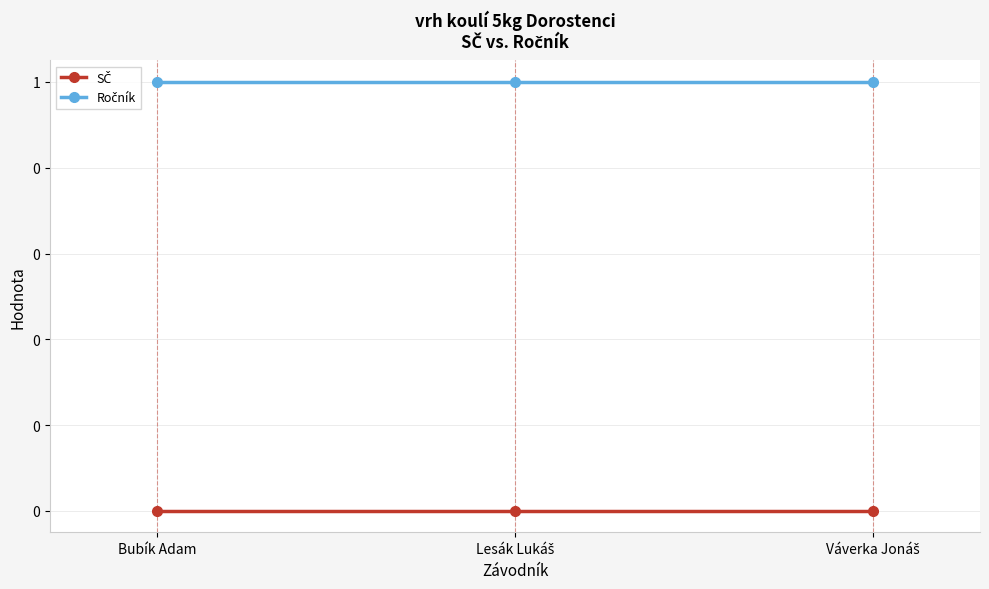

Is this an area chart (filled region under the line)?

No